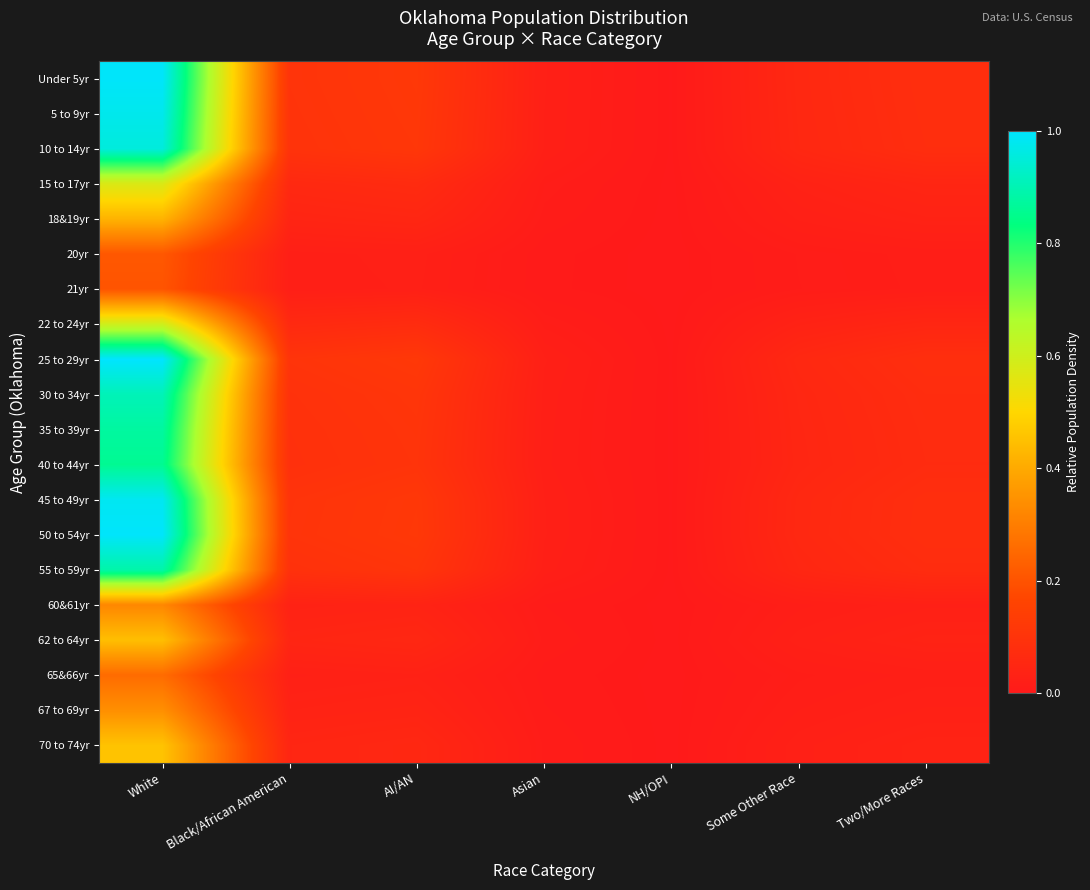

Reading left to right, extract all data points from this chart.

Under 5yr: White=1.0	Black/African American=0.1	AI/AN=0.1	Asian=0.0	NH/OPI=0.0	Some Other Race=0.1	Two/More Races=0.1
5 to 9yr: White=1.0	Black/African American=0.1	AI/AN=0.1	Asian=0.0	NH/OPI=0.0	Some Other Race=0.1	Two/More Races=0.1
10 to 14yr: White=1.0	Black/African American=0.1	AI/AN=0.1	Asian=0.0	NH/OPI=0.0	Some Other Race=0.1	Two/More Races=0.1
15 to 17yr: White=0.6	Black/African American=0.1	AI/AN=0.1	Asian=0.0	NH/OPI=0.0	Some Other Race=0.0	Two/More Races=0.0
18&19yr: White=0.4	Black/African American=0.0	AI/AN=0.1	Asian=0.0	NH/OPI=0.0	Some Other Race=0.0	Two/More Races=0.0
20yr: White=0.2	Black/African American=0.0	AI/AN=0.0	Asian=0.0	NH/OPI=0.0	Some Other Race=0.0	Two/More Races=0.0
21yr: White=0.2	Black/African American=0.0	AI/AN=0.0	Asian=0.0	NH/OPI=0.0	Some Other Race=0.0	Two/More Races=0.0
22 to 24yr: White=0.6	Black/African American=0.1	AI/AN=0.1	Asian=0.0	NH/OPI=0.0	Some Other Race=0.0	Two/More Races=0.0
25 to 29yr: White=1.0	Black/African American=0.1	AI/AN=0.1	Asian=0.0	NH/OPI=0.0	Some Other Race=0.1	Two/More Races=0.1
30 to 34yr: White=0.9	Black/African American=0.1	AI/AN=0.1	Asian=0.0	NH/OPI=0.0	Some Other Race=0.1	Two/More Races=0.1
35 to 39yr: White=0.9	Black/African American=0.1	AI/AN=0.1	Asian=0.0	NH/OPI=0.0	Some Other Race=0.0	Two/More Races=0.1
40 to 44yr: White=0.9	Black/African American=0.1	AI/AN=0.1	Asian=0.0	NH/OPI=0.0	Some Other Race=0.0	Two/More Races=0.1
45 to 49yr: White=1.0	Black/African American=0.1	AI/AN=0.1	Asian=0.0	NH/OPI=0.0	Some Other Race=0.1	Two/More Races=0.1
50 to 54yr: White=1.0	Black/African American=0.1	AI/AN=0.1	Asian=0.0	NH/OPI=0.0	Some Other Race=0.1	Two/More Races=0.1
55 to 59yr: White=0.9	Black/African American=0.1	AI/AN=0.1	Asian=0.0	NH/OPI=0.0	Some Other Race=0.1	Two/More Races=0.1
60&61yr: White=0.3	Black/African American=0.0	AI/AN=0.0	Asian=0.0	NH/OPI=0.0	Some Other Race=0.0	Two/More Races=0.0
62 to 64yr: White=0.4	Black/African American=0.0	AI/AN=0.1	Asian=0.0	NH/OPI=0.0	Some Other Race=0.0	Two/More Races=0.0
65&66yr: White=0.3	Black/African American=0.0	AI/AN=0.0	Asian=0.0	NH/OPI=0.0	Some Other Race=0.0	Two/More Races=0.0
67 to 69yr: White=0.3	Black/African American=0.0	AI/AN=0.0	Asian=0.0	NH/OPI=0.0	Some Other Race=0.0	Two/More Races=0.0
70 to 74yr: White=0.5	Black/African American=0.0	AI/AN=0.1	Asian=0.0	NH/OPI=0.0	Some Other Race=0.0	Two/More Races=0.0